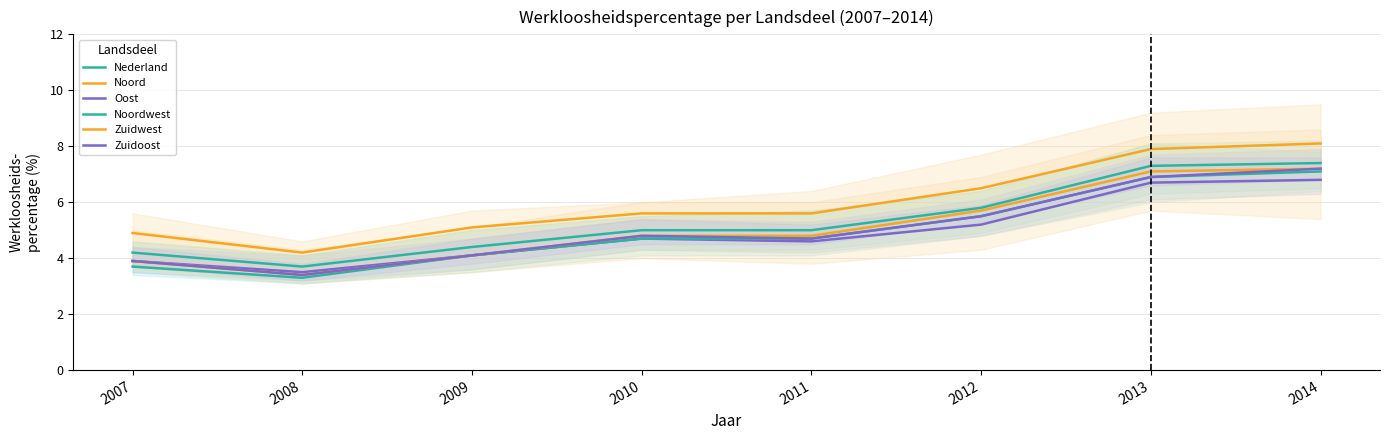

Is the value of Noordwest at 2007 greater than the value of Nederland at 2008?

No